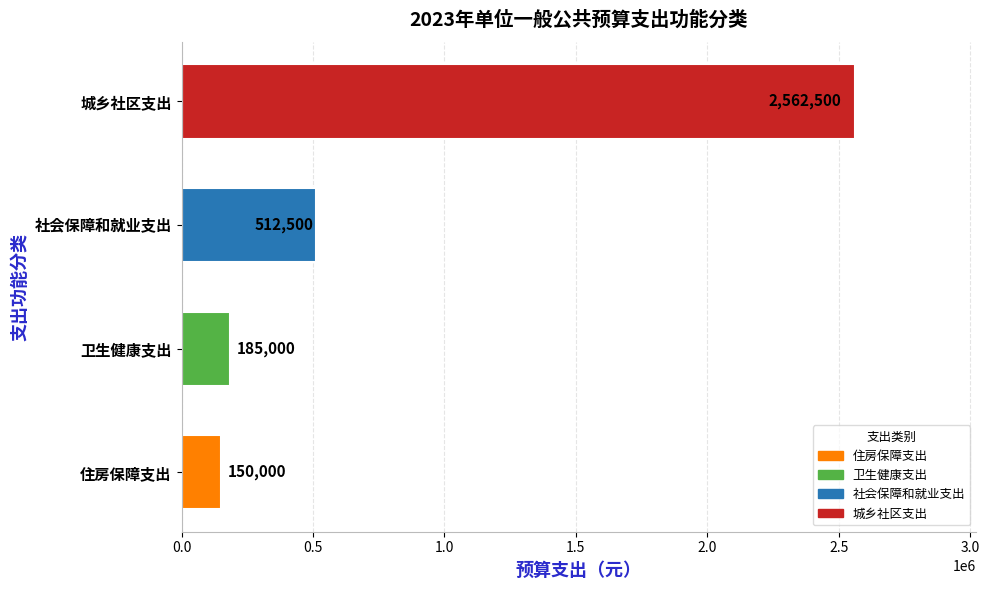

Between 卫生健康支出 and 城乡社区支出, which is larger?

城乡社区支出